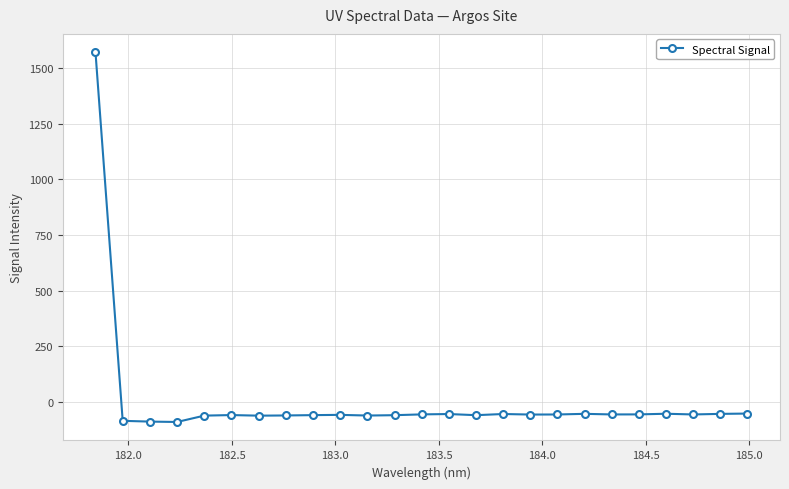

What is the value of the 13th point from the left?

-56.8